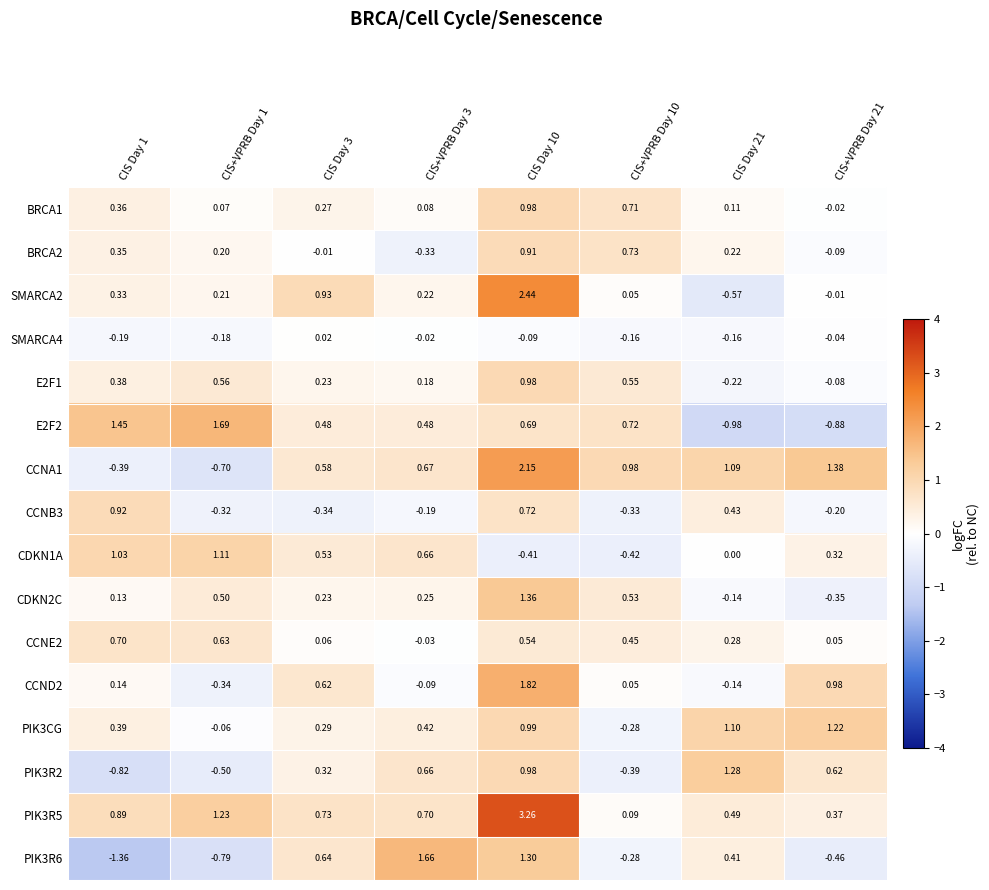

How many values in BRCA2 are below zero?

3